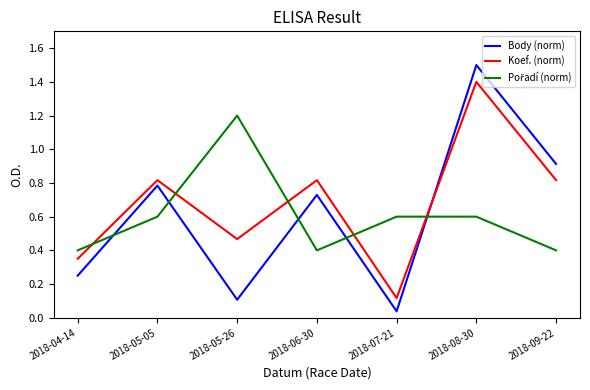

At which label does Koef. (norm) reach its peak?

2018-08-30